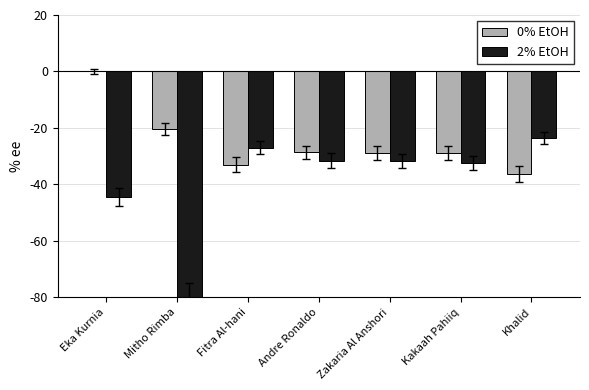

At which category is the sum across all series the highest?

Eka Kurnia